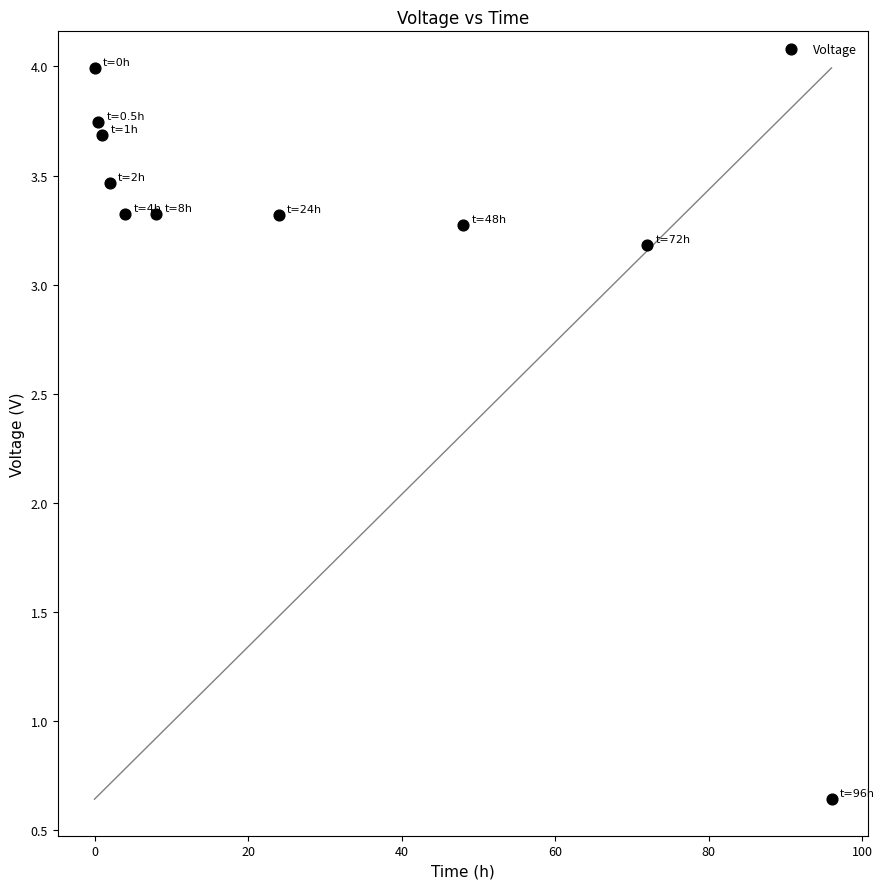

What is the average X value?

25.6